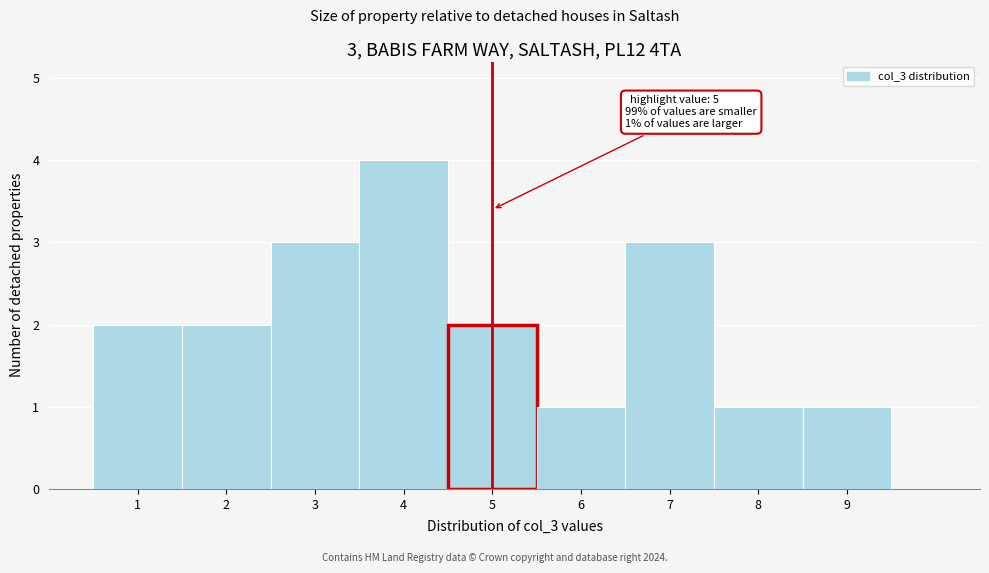

Over which range of the x-axis is the bar tallest?

3.5 to 4.5